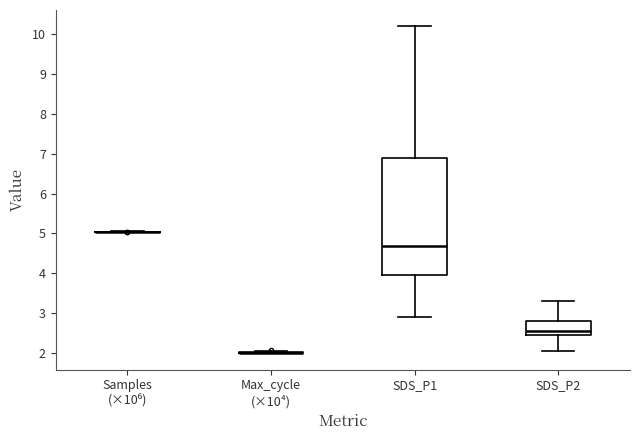

Which box is the tallest, from its lower edge to its upper edge?

SDS_P1